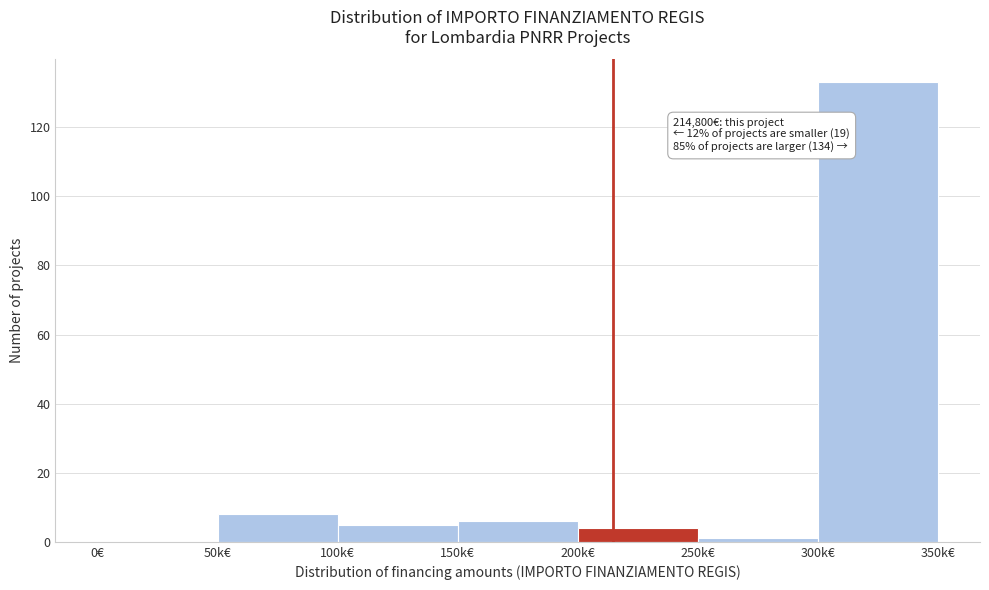

Reading right to left, transcribe all the data shown in this chart.

300k€=133	250k€=1	200k€=4	150k€=6	100k€=5	50k€=8	0€=0